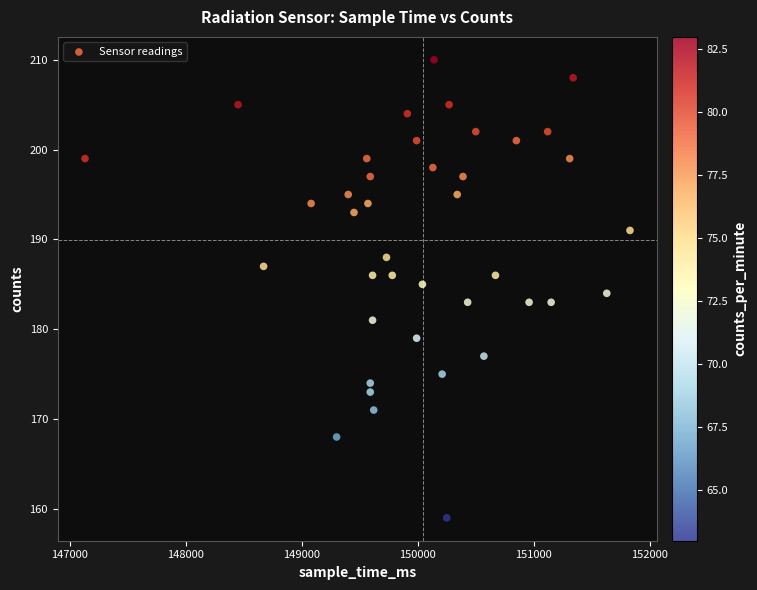

What is the range of X values (max minus min)?

4700